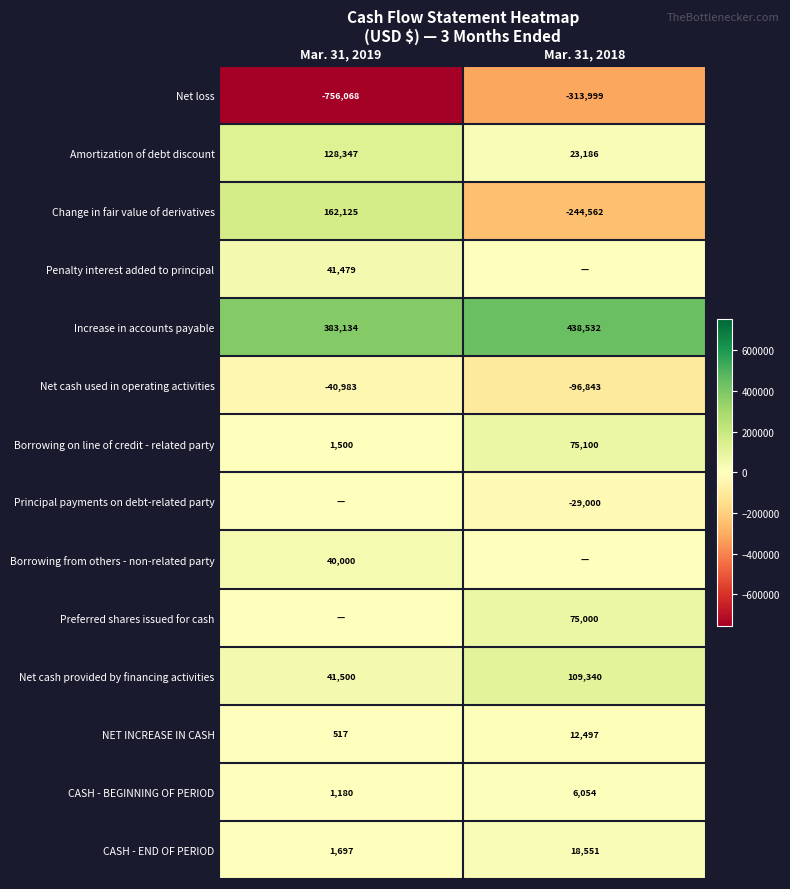

Where is CASH - BEGINNING OF PERIOD nearest to the value 3617?

Mar. 31, 2019